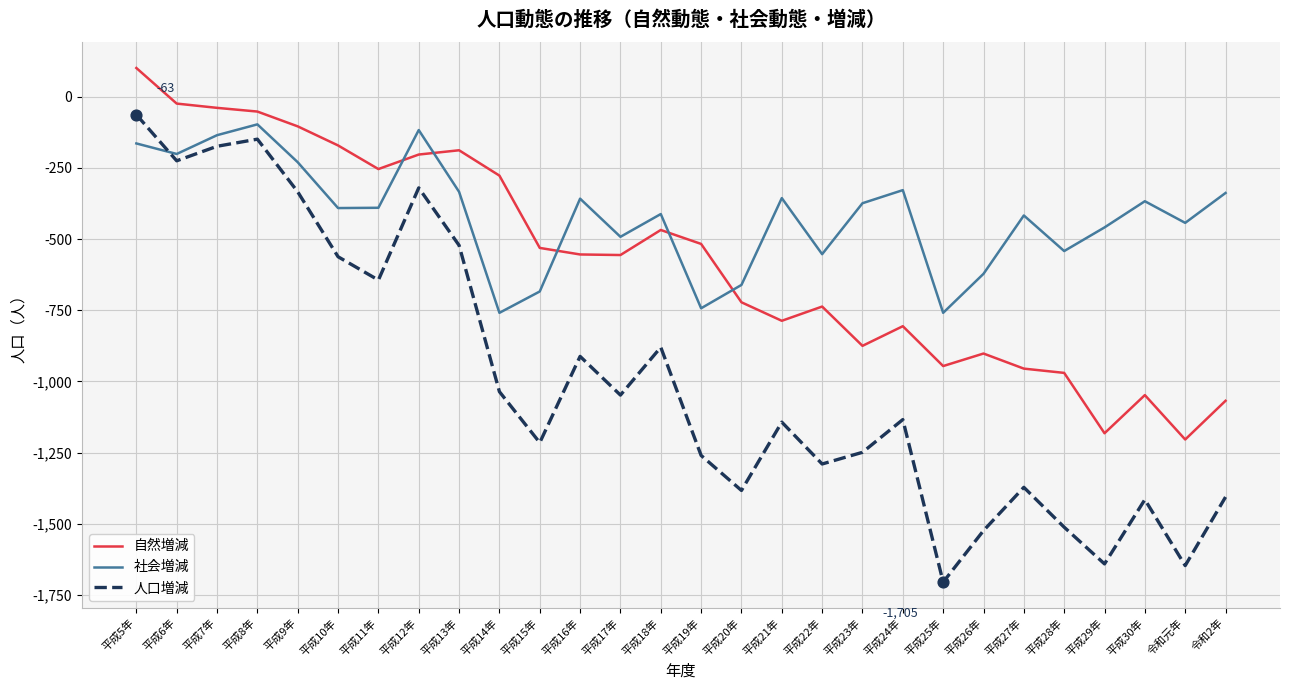

Between 平成6年 and 平成20年, which series saw the biggest shift?

人口増減